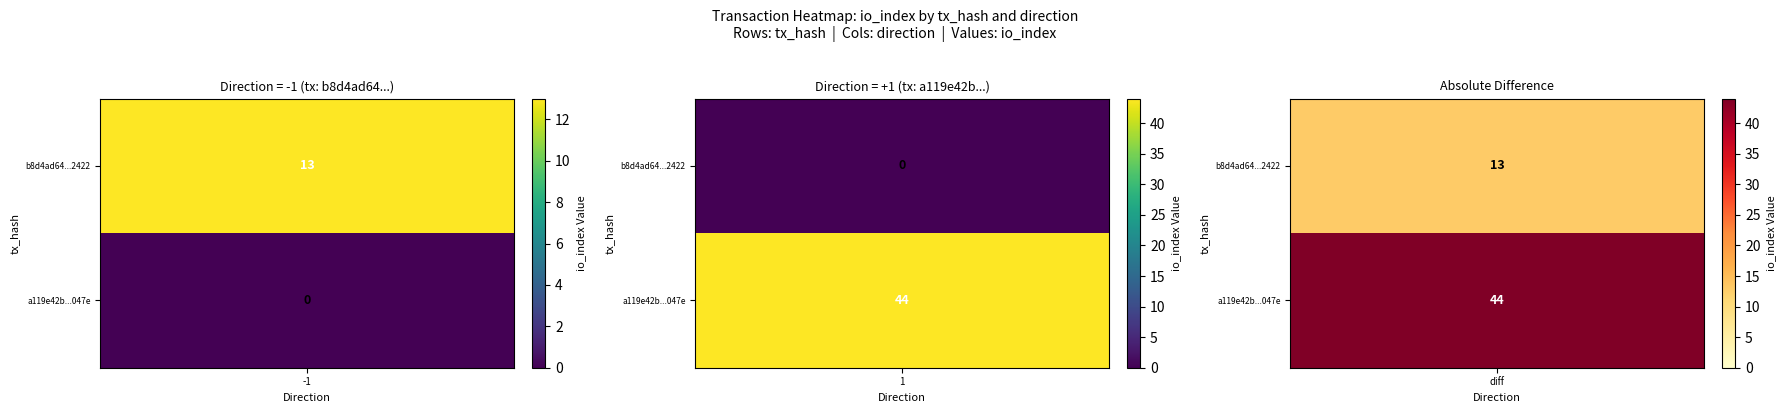

What is the difference between the highest and lowest values at io_index?

31